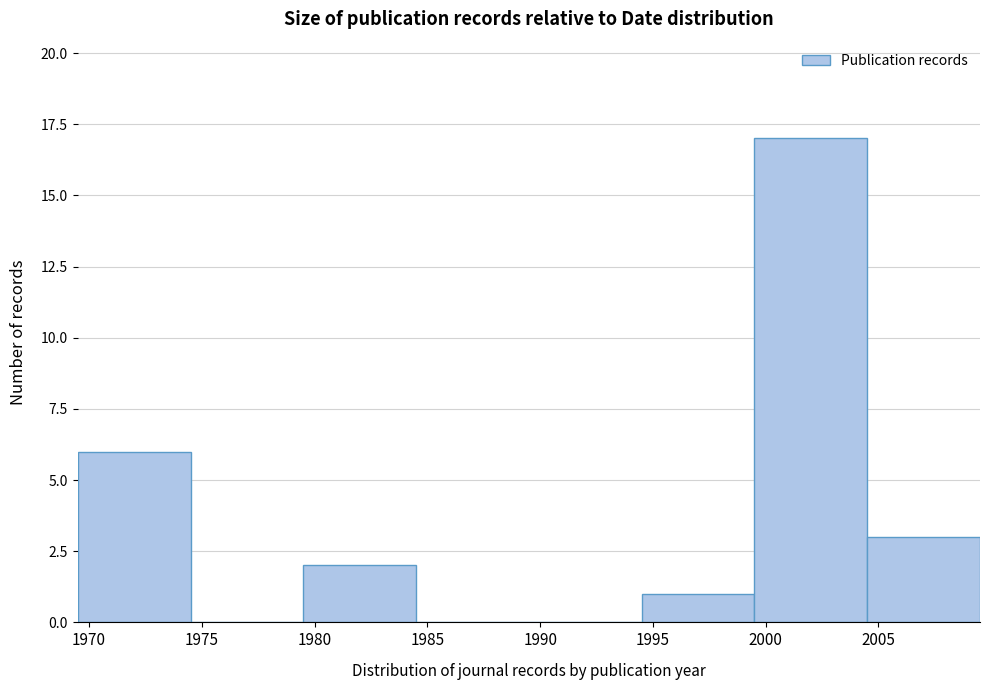

Reading right to left, extract all data points from this chart.

2005=3	2000=17	1995=1	1990=0	1985=0	1980=2	1975=0	1970=6